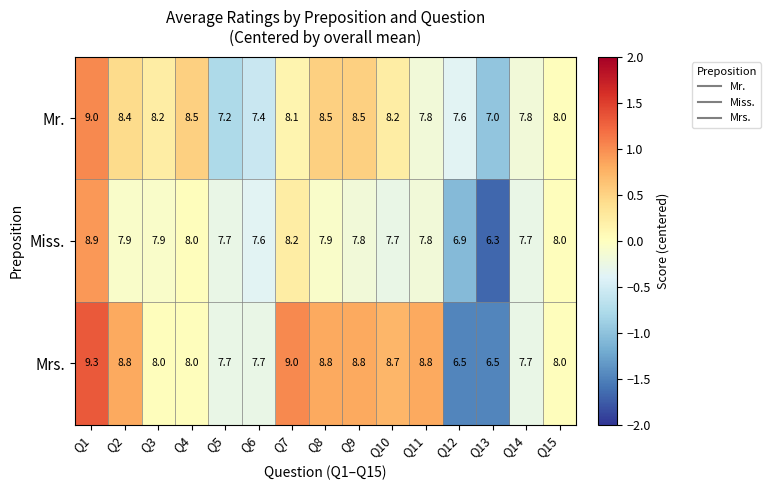

The value of Mr. at Q15 is 13.7. True or false?

False